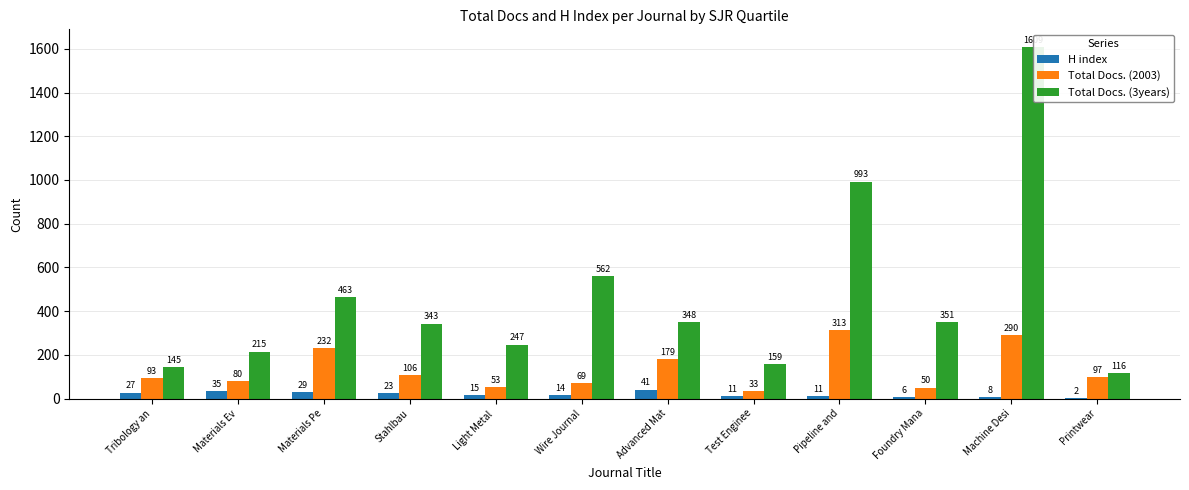

Reading right to left, extract all data points from this chart.

H index: Printwear=2	Machine Desi=8	Foundry Mana=6	Pipeline and=11	Test Enginee=11	Advanced Mat=41	Wire Journal=14	Light Metal =15	Stahlbau=23	Materials Pe=29	Materials Ev=35	Tribology an=27
Total Docs. (2003): Printwear=97	Machine Desi=290	Foundry Mana=50	Pipeline and=313	Test Enginee=33	Advanced Mat=179	Wire Journal=69	Light Metal =53	Stahlbau=106	Materials Pe=232	Materials Ev=80	Tribology an=93
Total Docs. (3years): Printwear=116	Machine Desi=1609	Foundry Mana=351	Pipeline and=993	Test Enginee=159	Advanced Mat=348	Wire Journal=562	Light Metal =247	Stahlbau=343	Materials Pe=463	Materials Ev=215	Tribology an=145